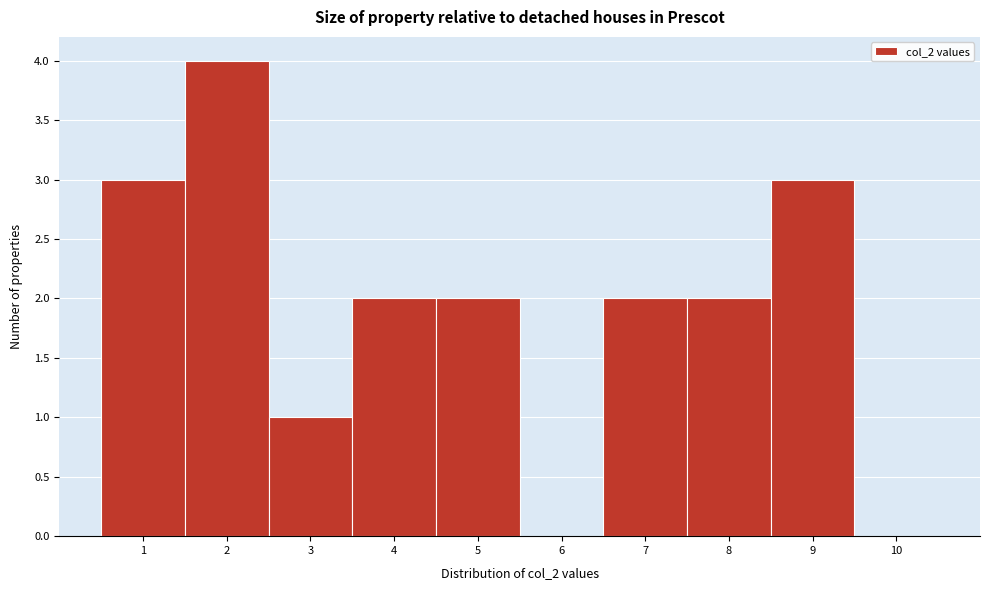

Reading left to right, list every bar in this chart as the range it spans on the x-axis followed by its height. The values are not printed on the chart, so give them approximately, as read against the axis.

0.5 to 1.5: 3
1.5 to 2.5: 4
2.5 to 3.5: 1
3.5 to 4.5: 2
4.5 to 5.5: 2
5.5 to 6.5: 0
6.5 to 7.5: 2
7.5 to 8.5: 2
8.5 to 9.5: 3
9.5 to 10.5: 0